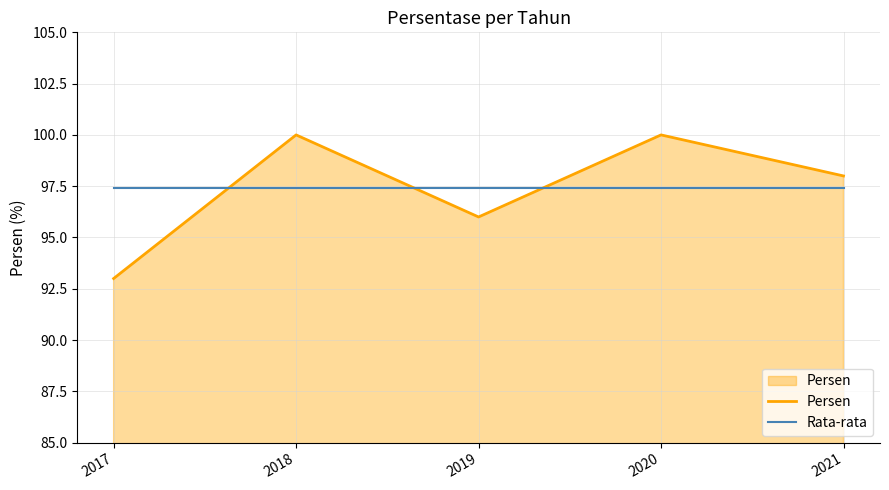

What is the sum of all Persen values?

487.0